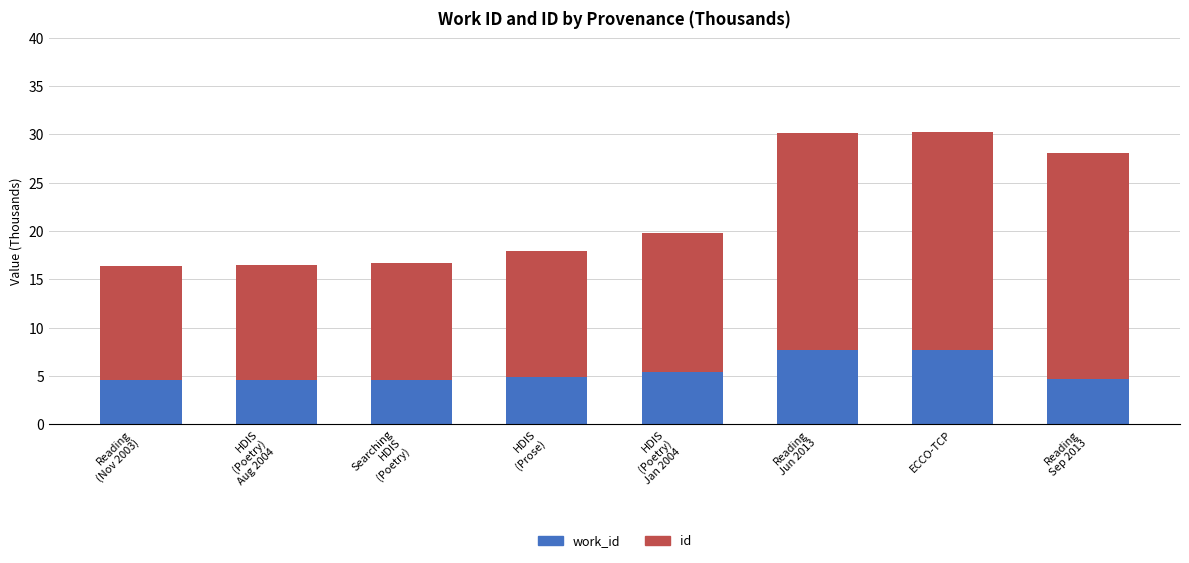

List the labels in order of id value, smallest first.

Reading
(Nov 2003), HDIS
(Poetry)
Aug 2004, Searching
HDIS
(Poetry), HDIS
(Prose), HDIS
(Poetry)
Jan 2004, Reading
Jun 2013, ECCO-TCP, Reading
Sep 2013